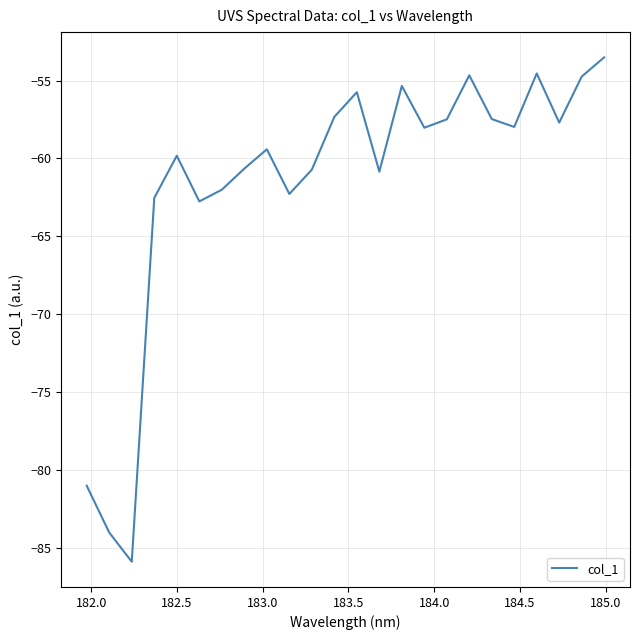

Is this an area chart (filled region under the line)?

No